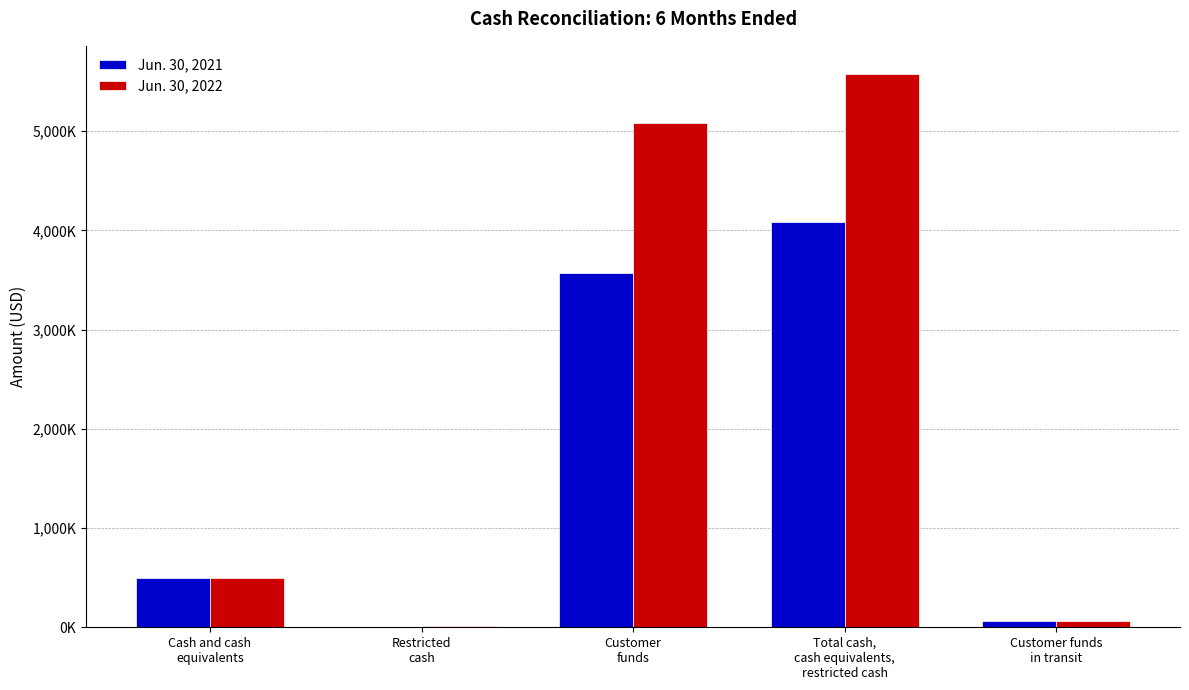

What is the difference between the Jun. 30, 2021 values at Customer
funds and Cash and cash
equivalents?

3076887